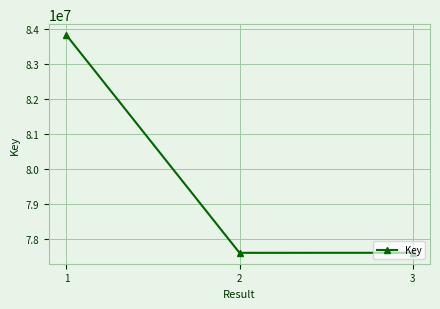

Is this an area chart (filled region under the line)?

No